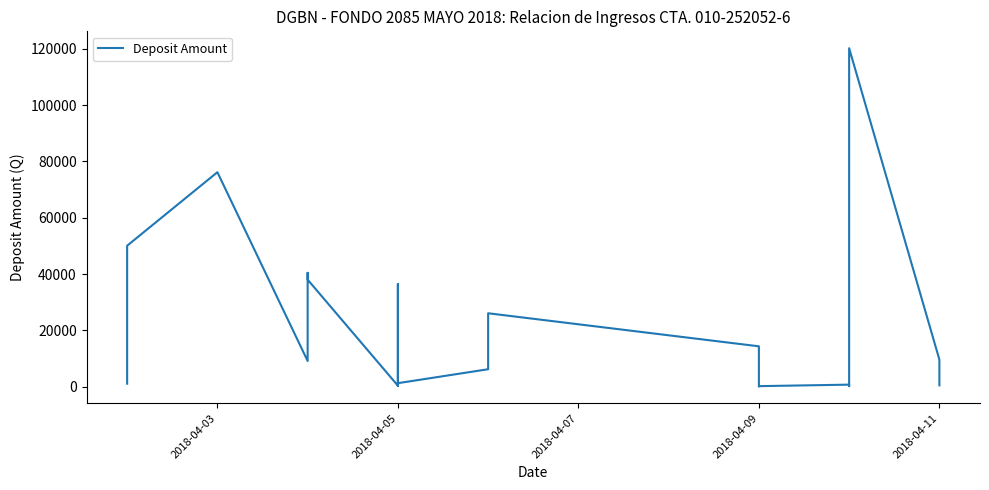

What is the sum of all values?

437556.3